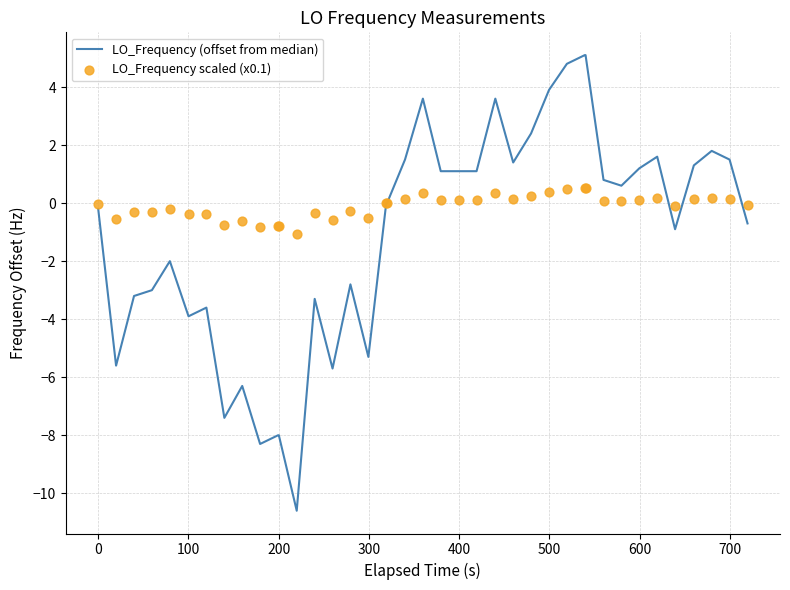

Which series has the largest total across all categories?

LO_Frequency scaled (x0.1)